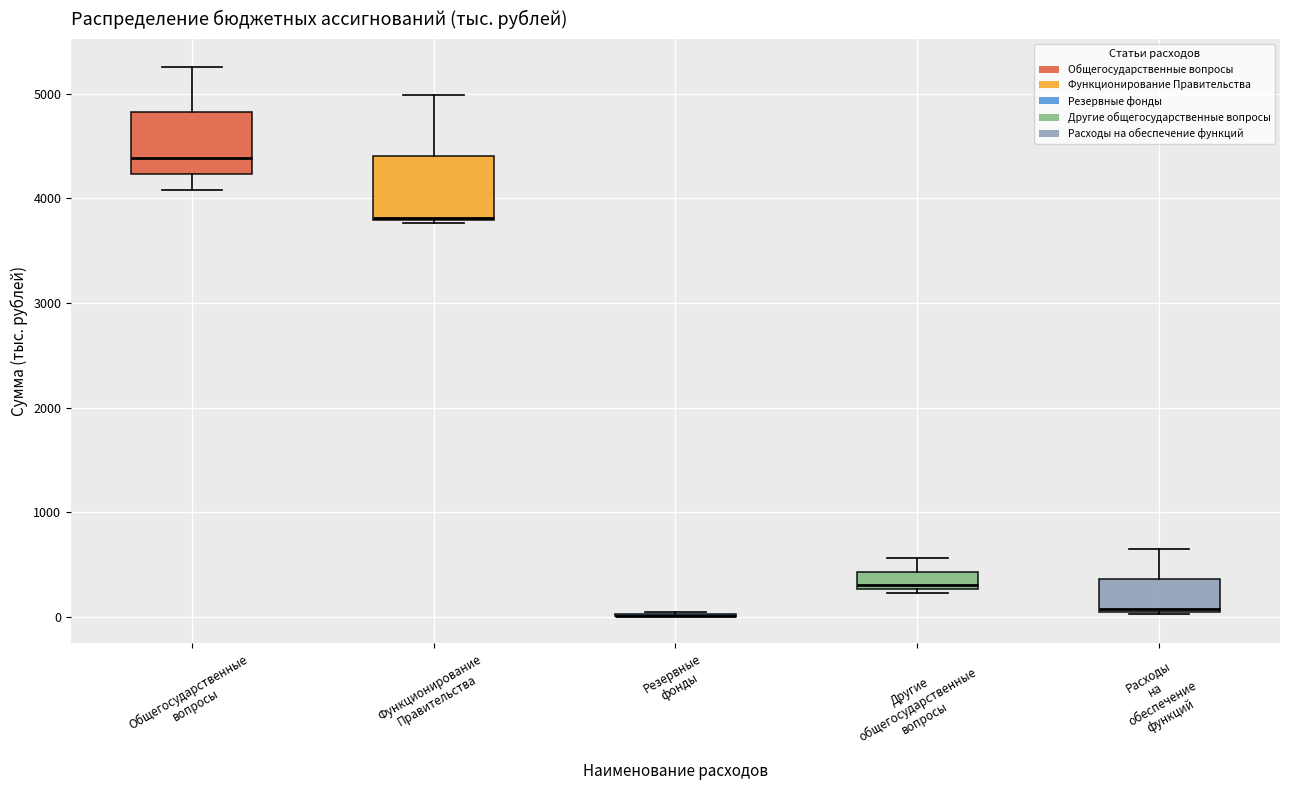

Where is the lower edge of the box for Расходы на обеспечение функций on the y-axis? The values are not printed on the chart, so give them approximately, as read against the axis.

0